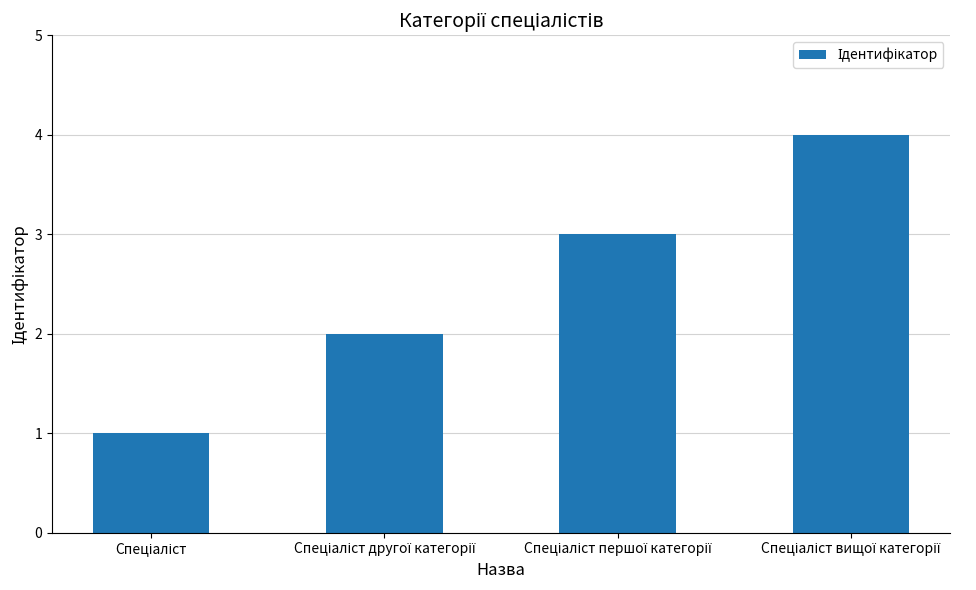

Are the bars horizontal?

No